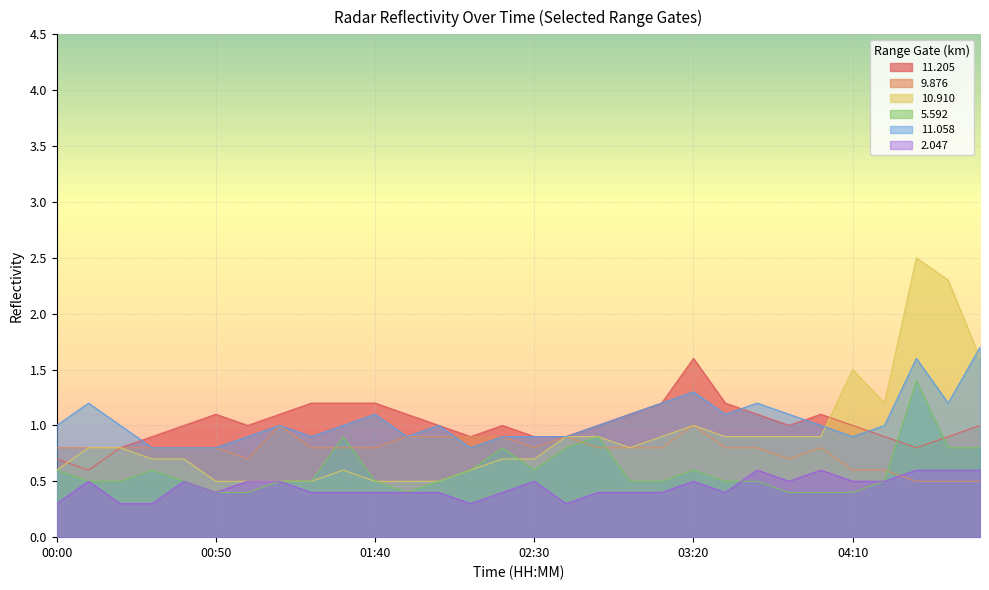

What is the difference between the highest and lowest values at 02:50?

0.6